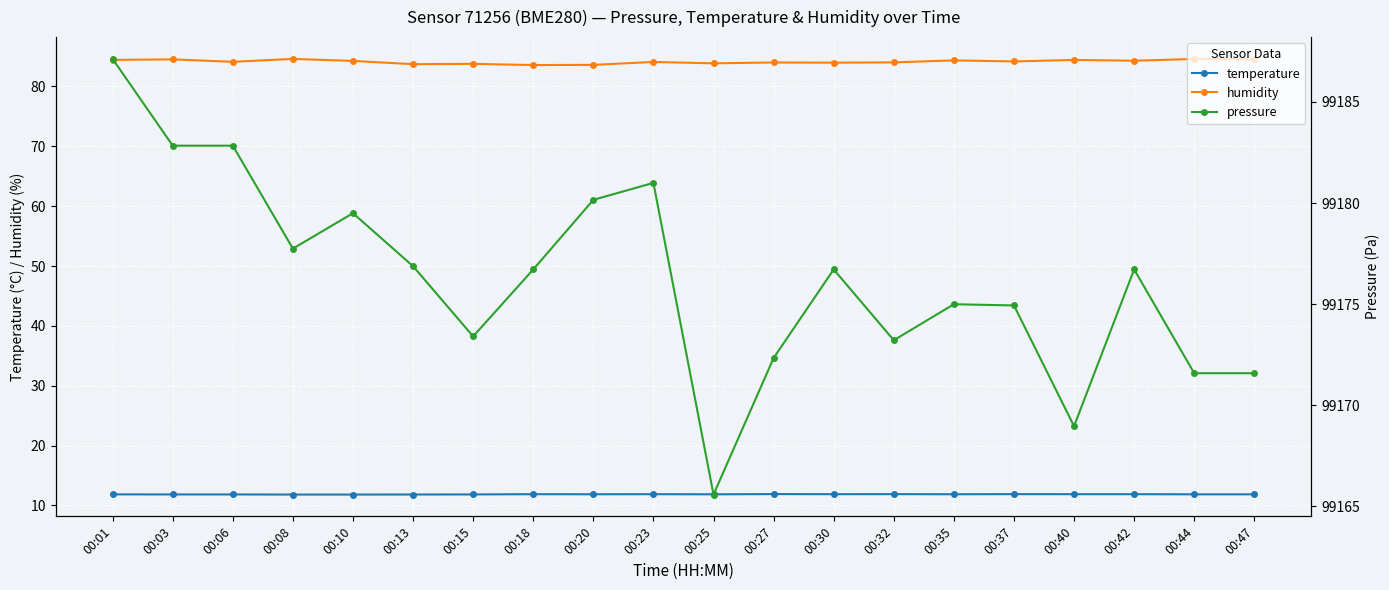

True or false: temperature and pressure intersect in this chart.

False